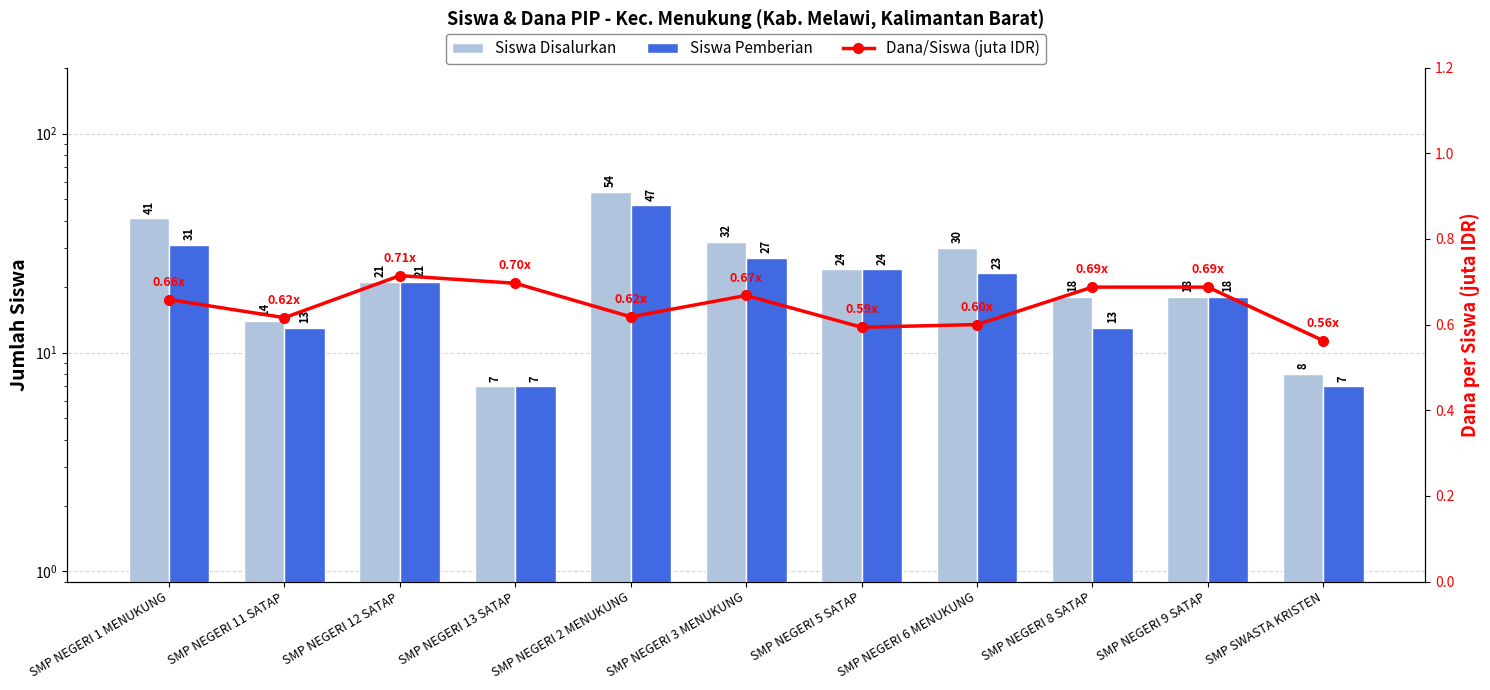

What is the sum of the Siswa Pemberian values at SMP NEGERI 6 MENUKUNG and SMP NEGERI 5 SATAP?

47.0